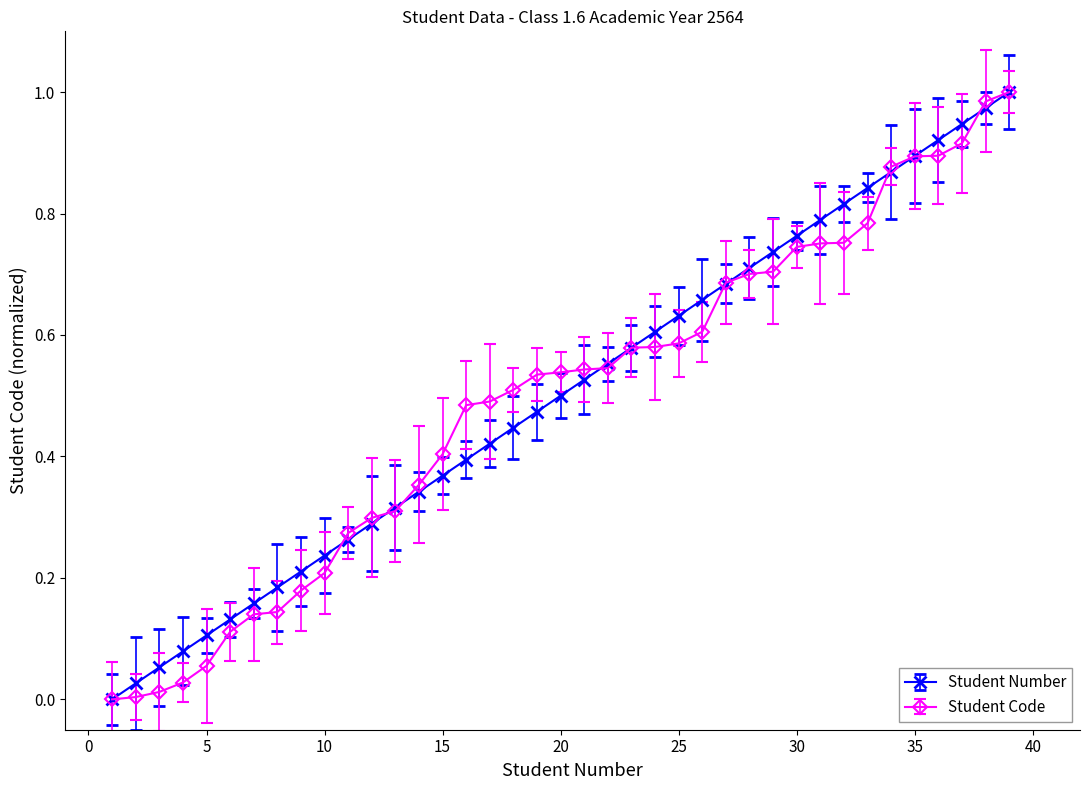

Which category has the highest value across all series?

39